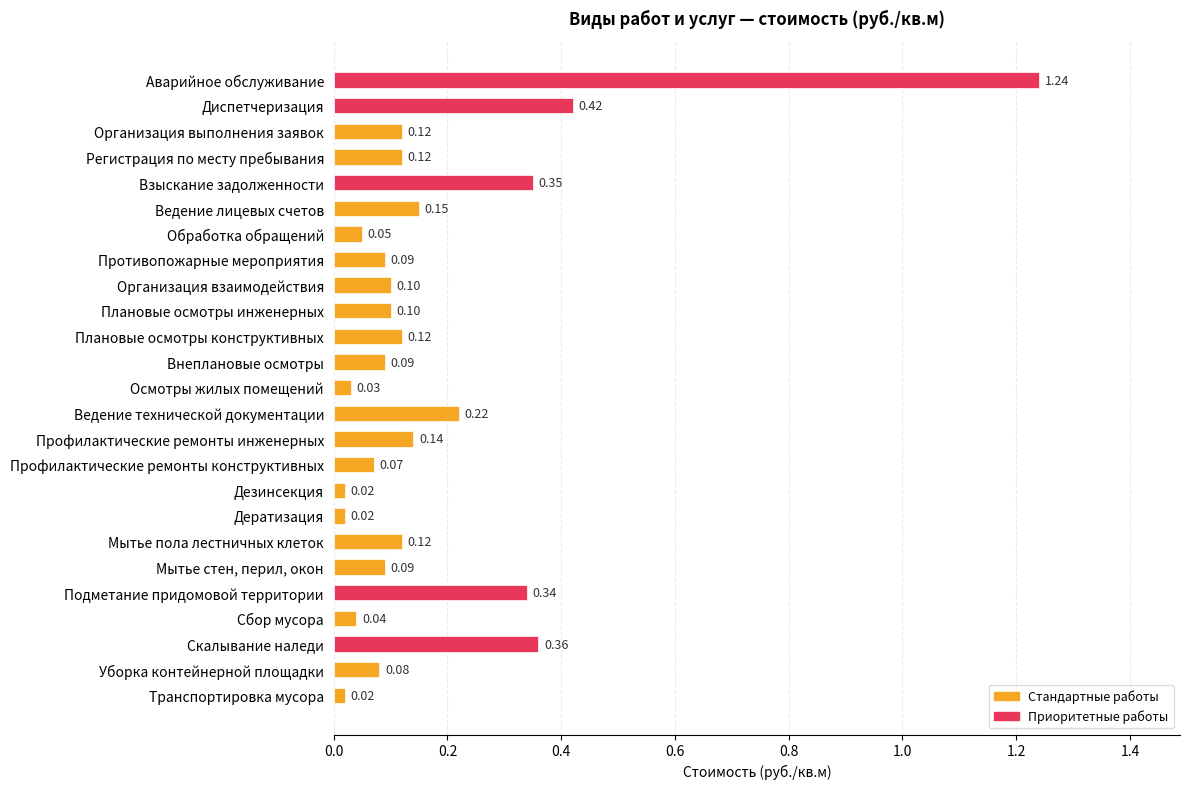

Which has a higher value, Плановые осмотры инженерных or Плановые осмотры конструктивных?

Плановые осмотры конструктивных